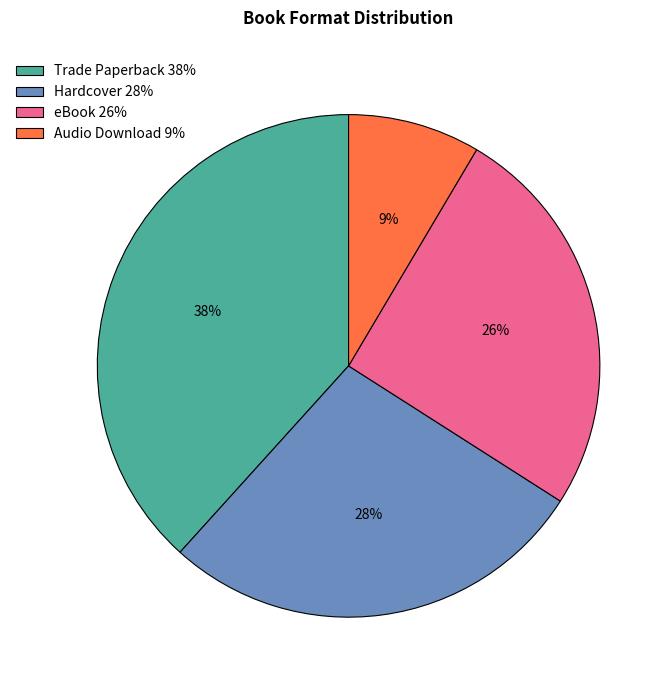

Is there any slice that represents more than half of the pie?

No